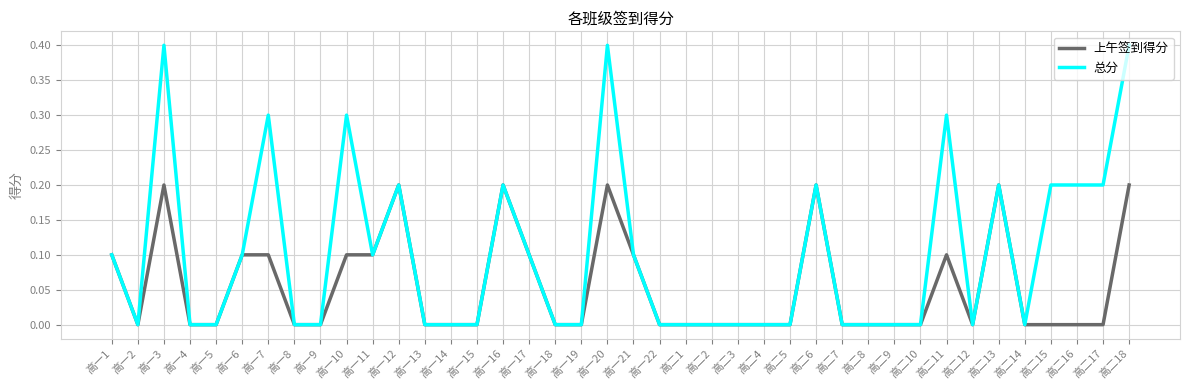

Does the chart have visible grid lines?

Yes